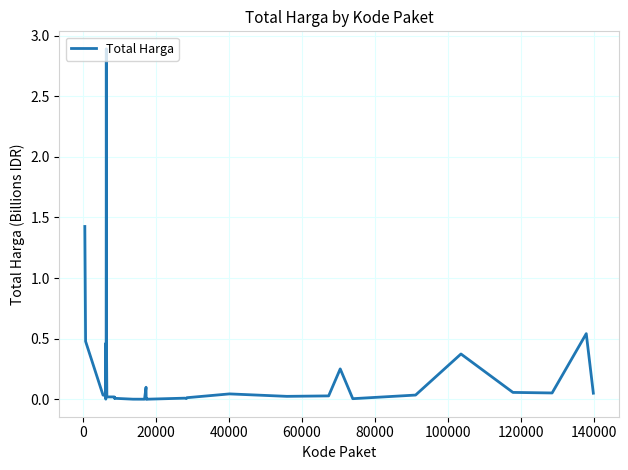

What is the greatest value displayed?

2.9